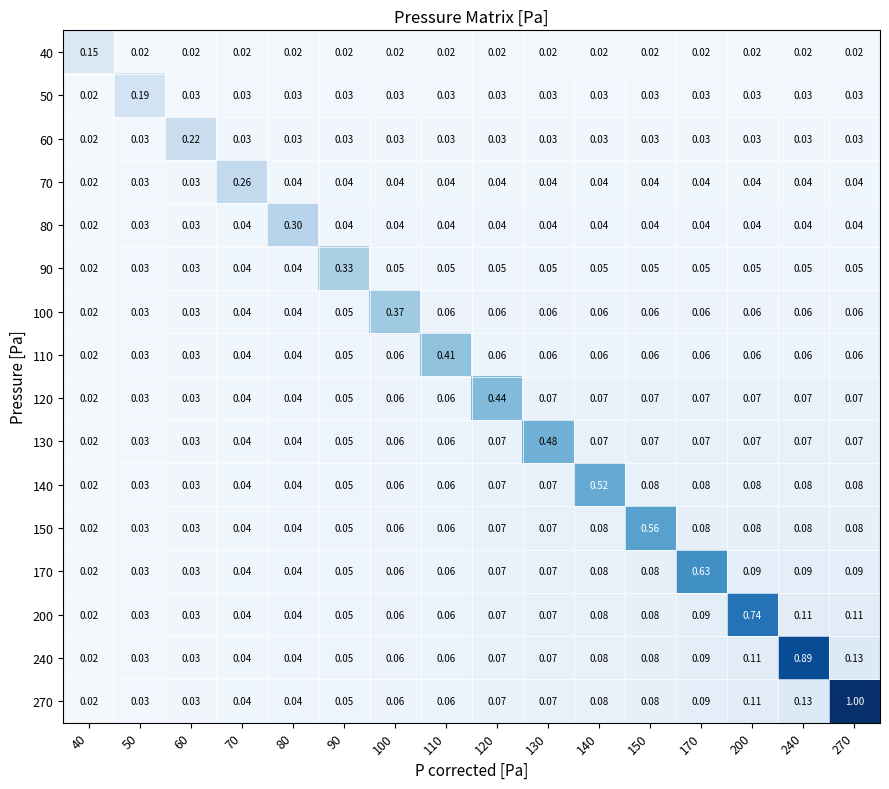

Is the value of 90 at 80 greater than the value of 130 at 170?

No